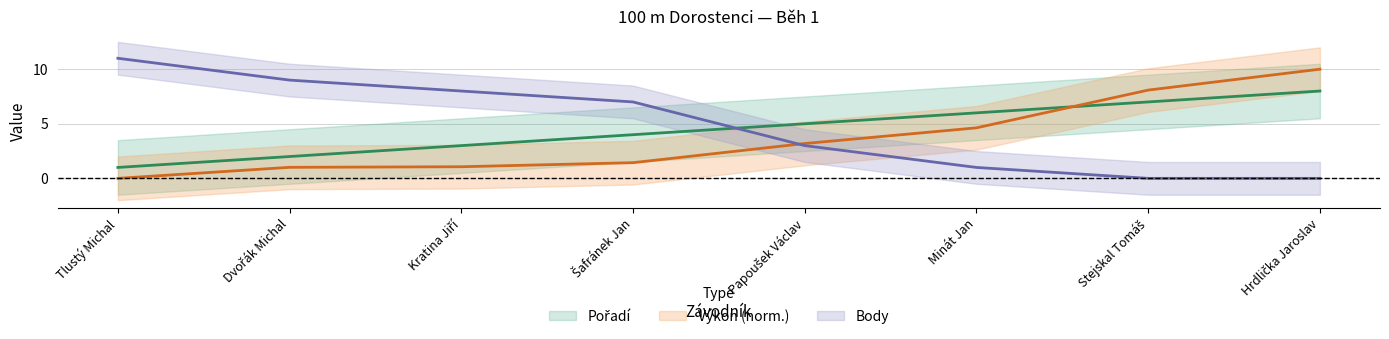

How many data points in Poradi are less than 5?

4